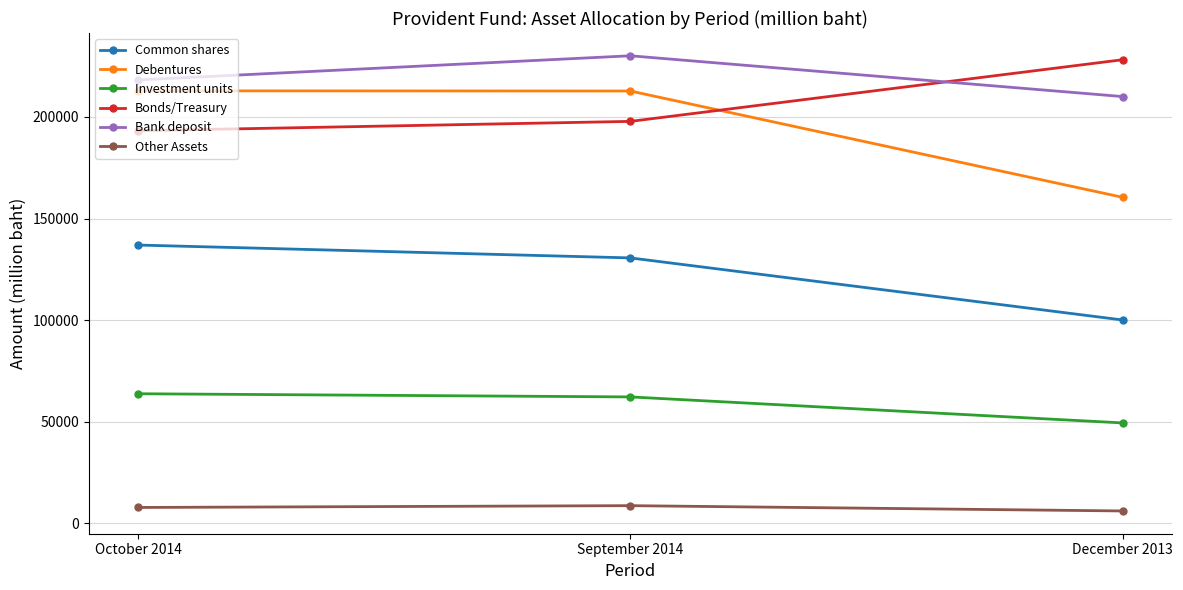

At which label does Common shares first exceed 130617?

October 2014